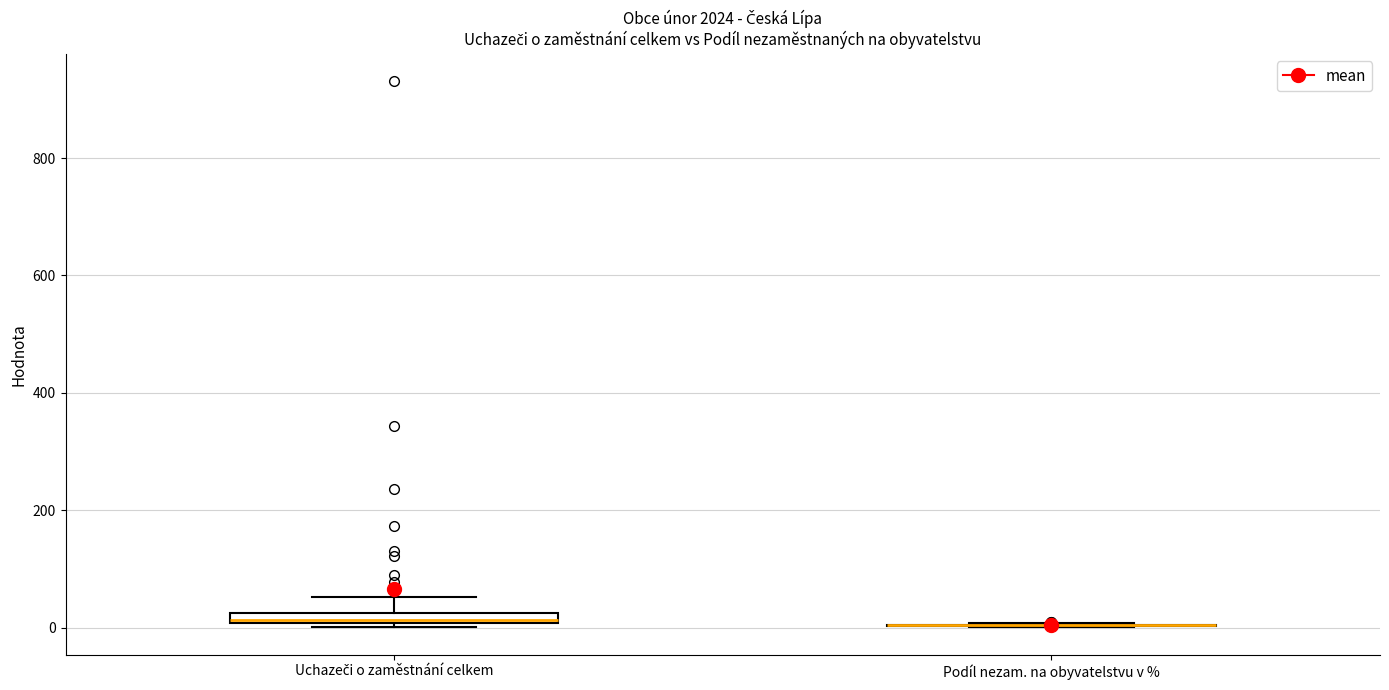

Where is the upper edge of the box for Uchazeči o zaměstnání celkem on the y-axis? The values are not printed on the chart, so give them approximately, as read against the axis.

20